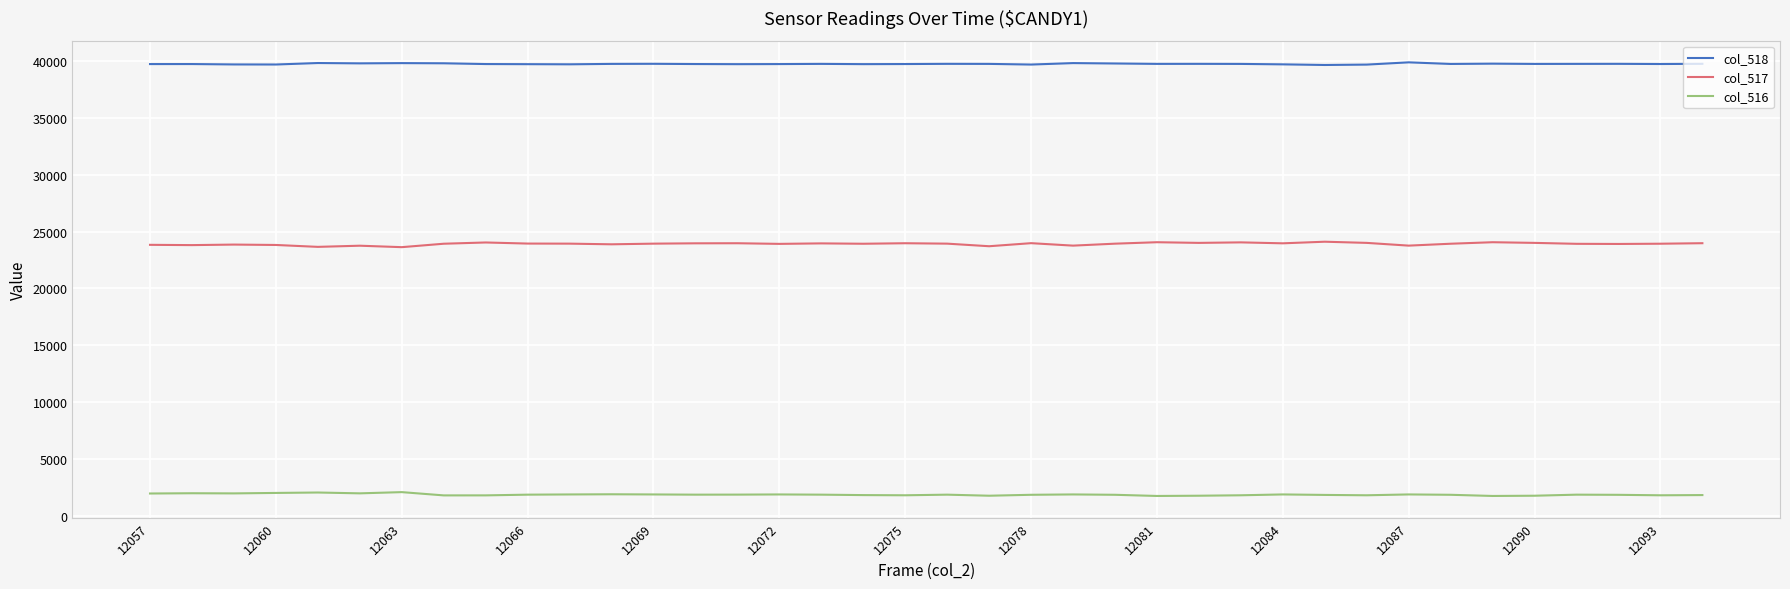

True or false: col_518 and col_516 cross at least once.

False